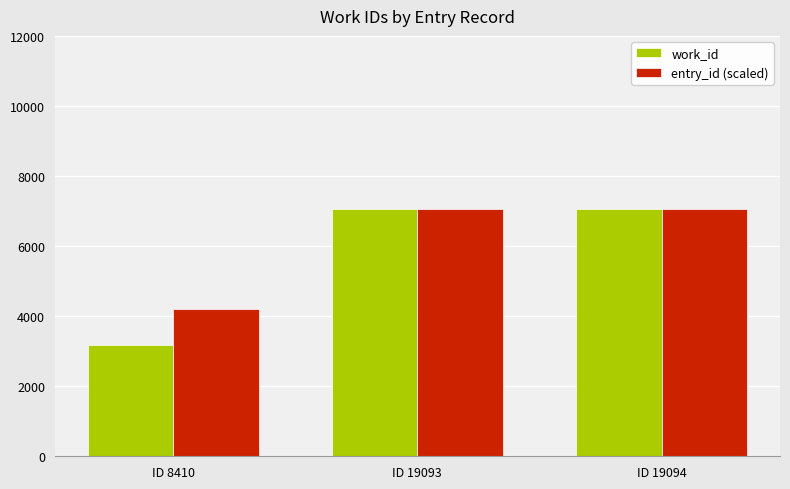

Is it true that entry_id (scaled) equals 10751 at ID 19094?

False